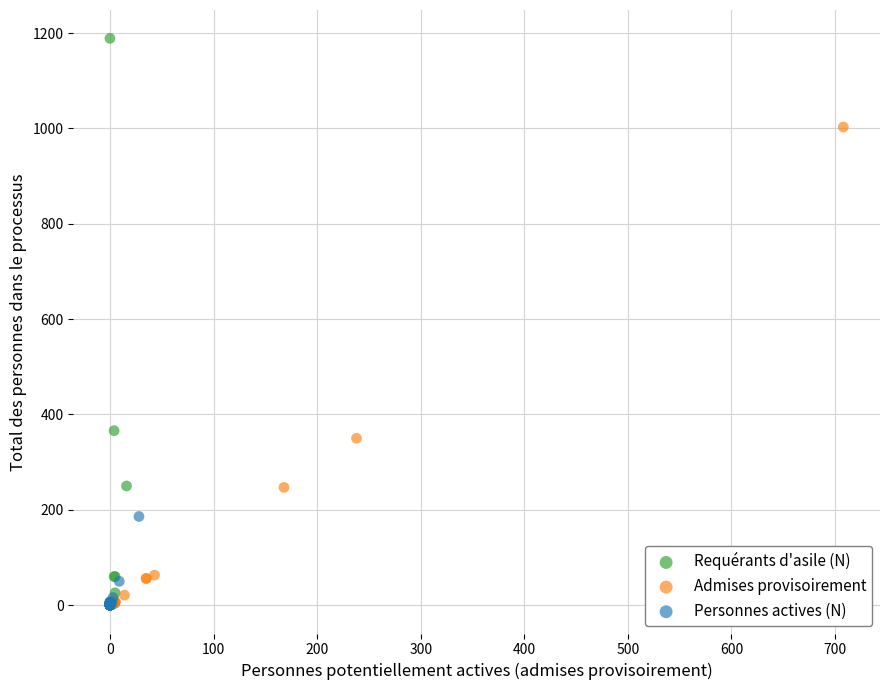

Which series has the largest Y range (max minus min)?

Requérants d'asile (N)